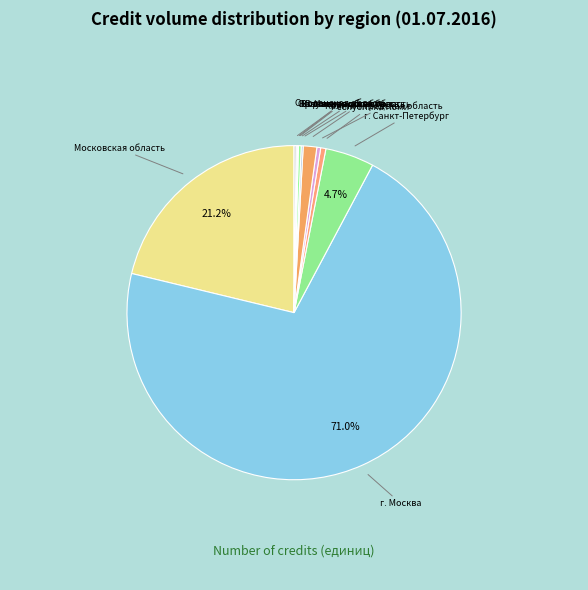

What percentage is NOT represented by г. Москва?

29.0%